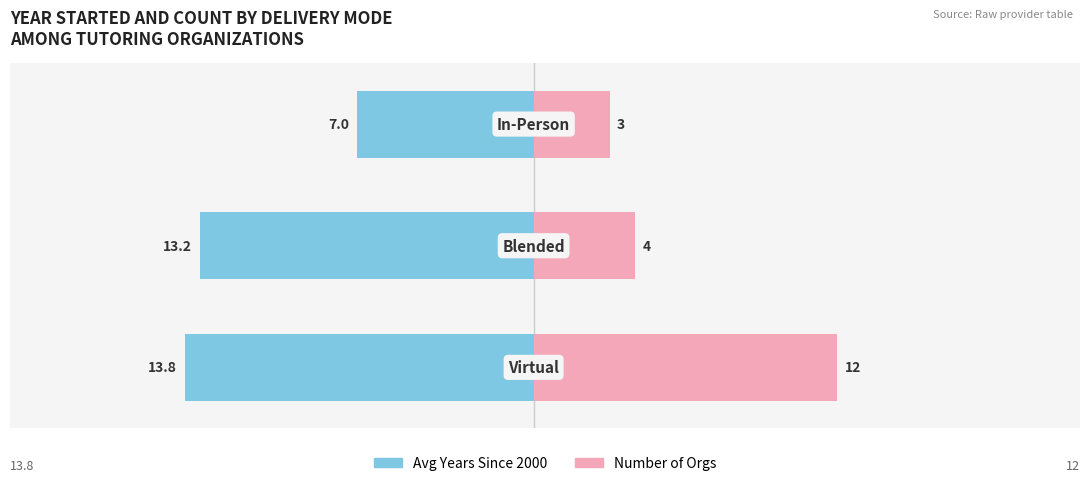

Reading left to right, transcribe all the data shown in this chart.

Avg Year Since 2000: -13.8	-13.2	-7.0
Number of Orgs: 12.0	4.0	3.0